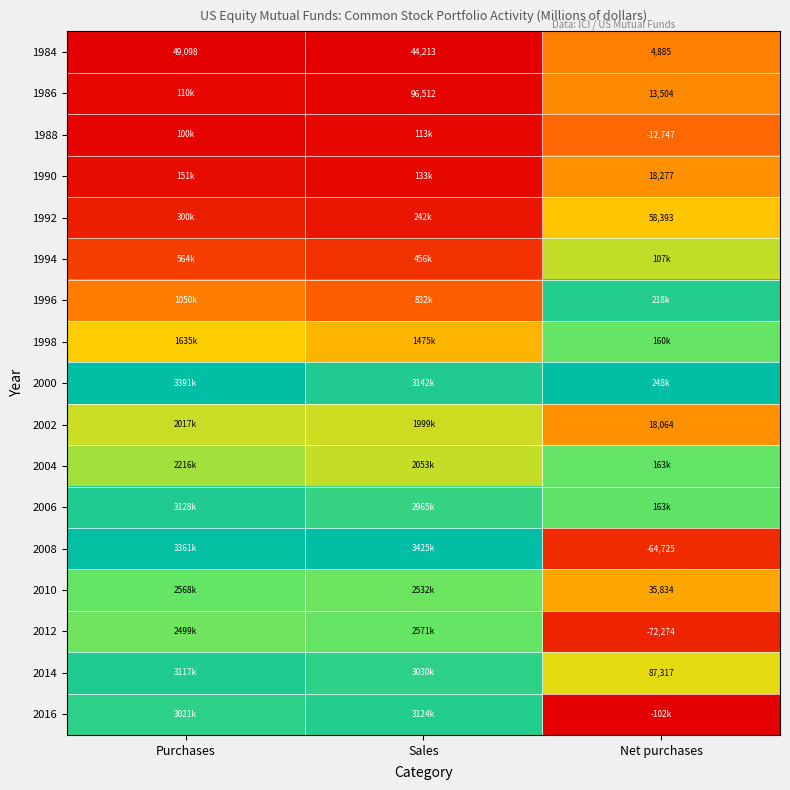

Is the value of 1986 at Sales greater than the value of 2010 at Net purchases?

Yes